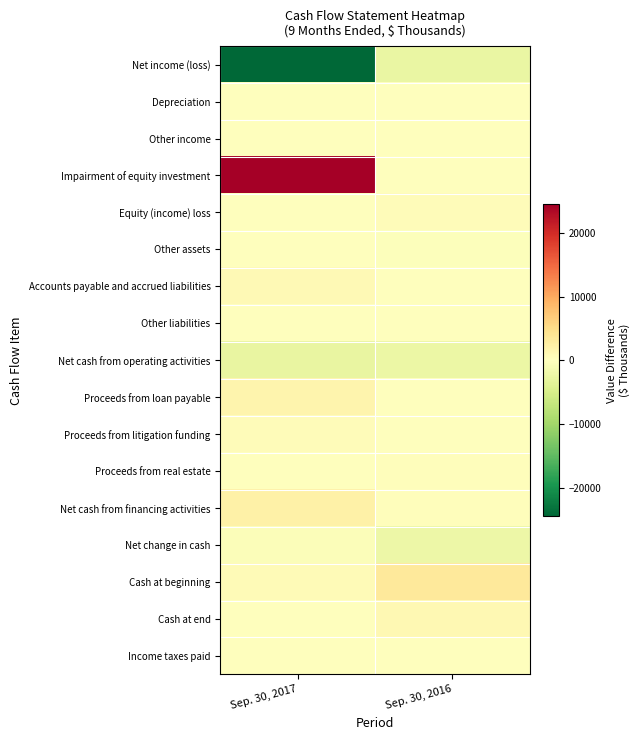

Reading left to right, list all the values displayed in this chart.

Net income (loss): Sep. 30, 2017=-67331	Sep. 30, 2016=-2675
Depreciation: Sep. 30, 2017=36	Sep. 30, 2016=36
Other income: Sep. 30, 2017=0	Sep. 30, 2016=-128
Impairment of equity investment: Sep. 30, 2017=63745	Sep. 30, 2016=0
Equity (income) loss: Sep. 30, 2017=25	Sep. 30, 2016=549
Other assets: Sep. 30, 2017=77	Sep. 30, 2016=-306
Accounts payable and accrued liabilities: Sep. 30, 2017=766	Sep. 30, 2016=60
Other liabilities: Sep. 30, 2017=0	Sep. 30, 2016=0
Net cash from operating activities: Sep. 30, 2017=-2682	Sep. 30, 2016=-2464
Proceeds from loan payable: Sep. 30, 2017=1650	Sep. 30, 2016=0
Proceeds from litigation funding: Sep. 30, 2017=500	Sep. 30, 2016=0
Proceeds from real estate: Sep. 30, 2017=0	Sep. 30, 2016=263
Net cash from financing activities: Sep. 30, 2017=2150	Sep. 30, 2016=263
Net change in cash: Sep. 30, 2017=-532	Sep. 30, 2016=-2201
Cash at beginning: Sep. 30, 2017=586	Sep. 30, 2016=3303
Cash at end: Sep. 30, 2017=54	Sep. 30, 2016=1102
Income taxes paid: Sep. 30, 2017=16	Sep. 30, 2016=103